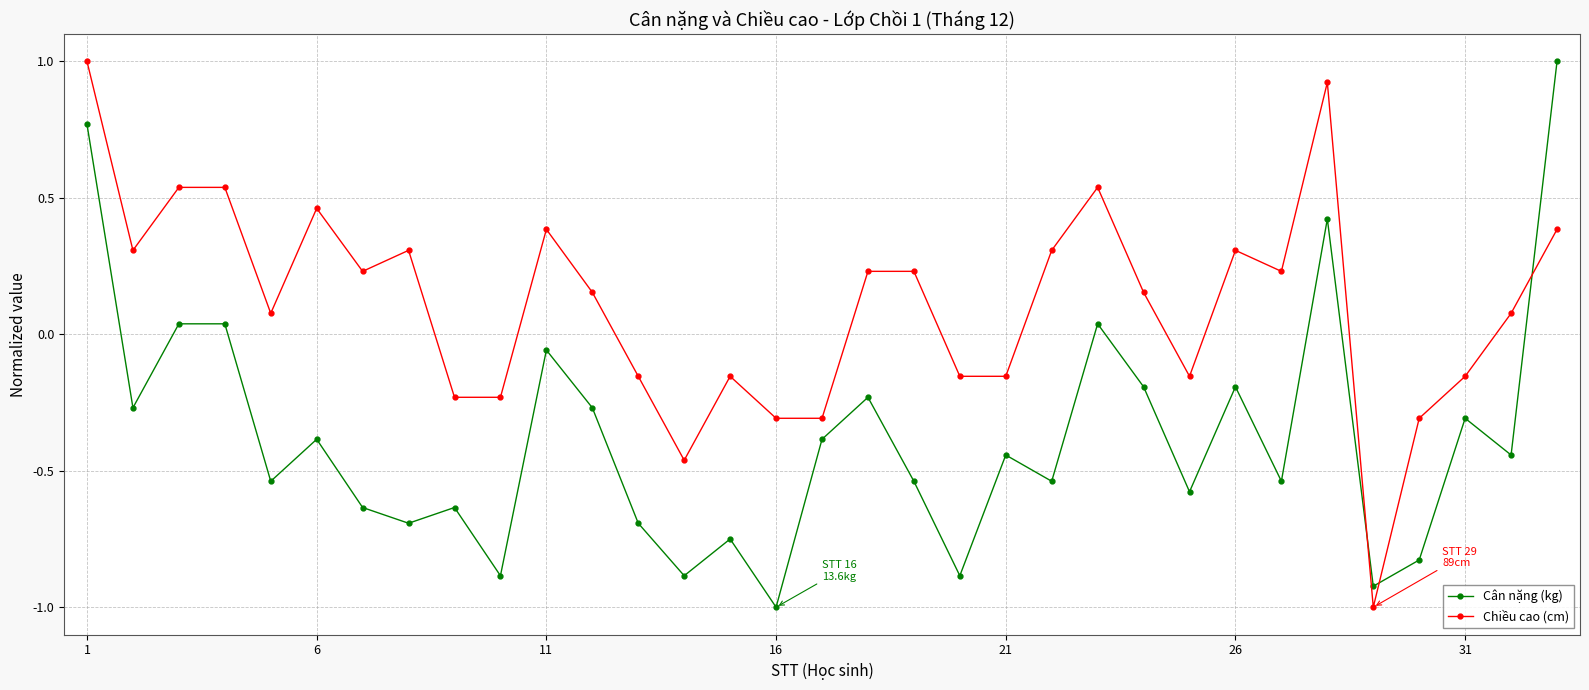

Which series has the largest total across all categories?

Chiều cao (cm)